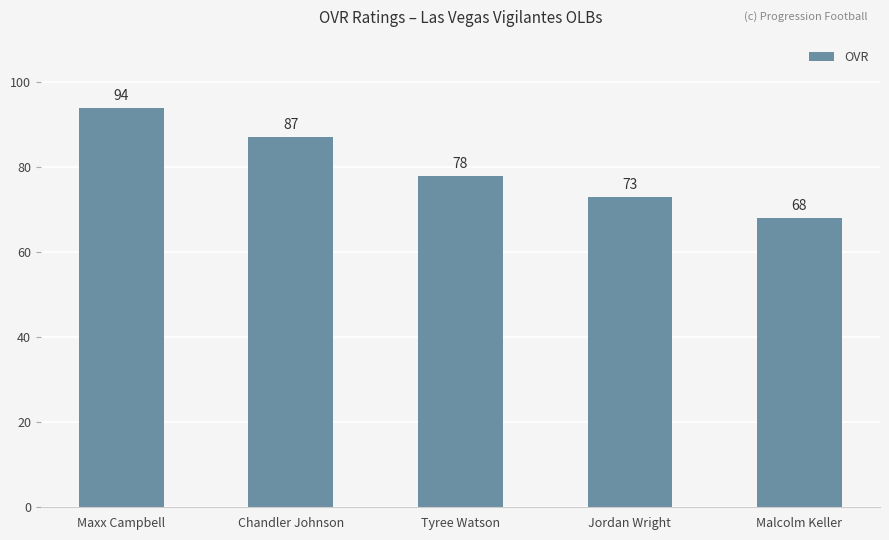

Approximately how many times larger is the value at Chandler Johnson compared to Malcolm Keller?

1.3